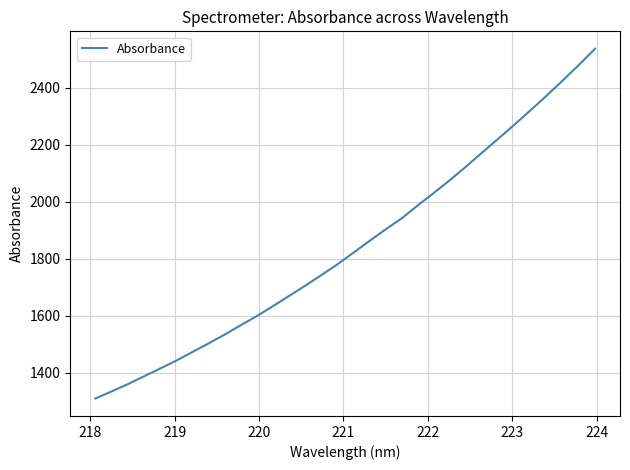

What is the smallest value displayed?

1309.0